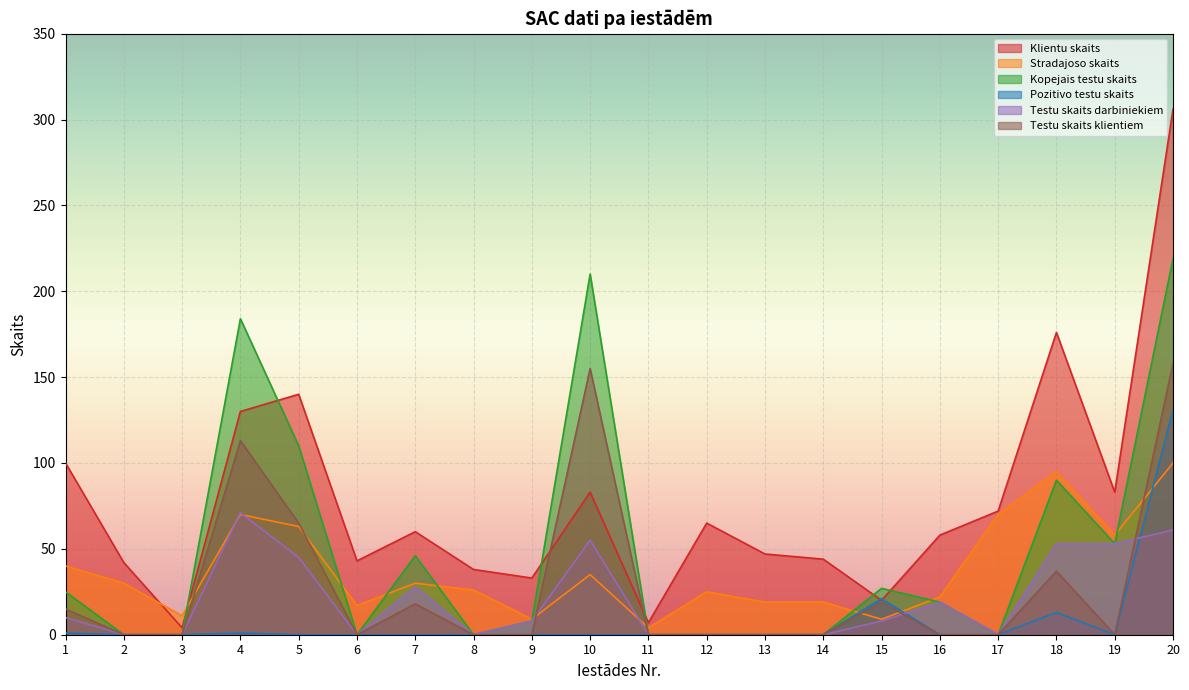

Which category has the highest value in the Klientu skaits series?

20